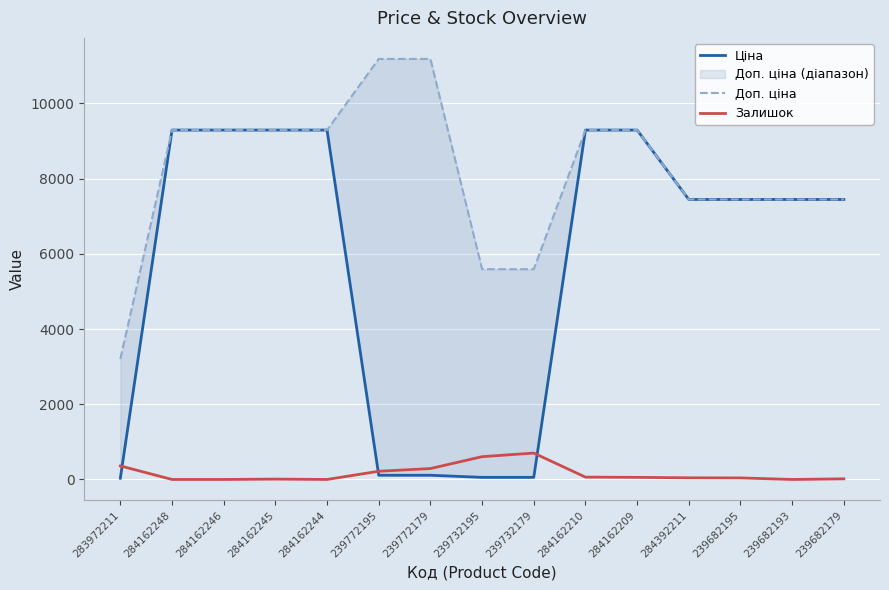

What is the difference between the Доп. ціна values at 284162245 and 283972211?

6085.5